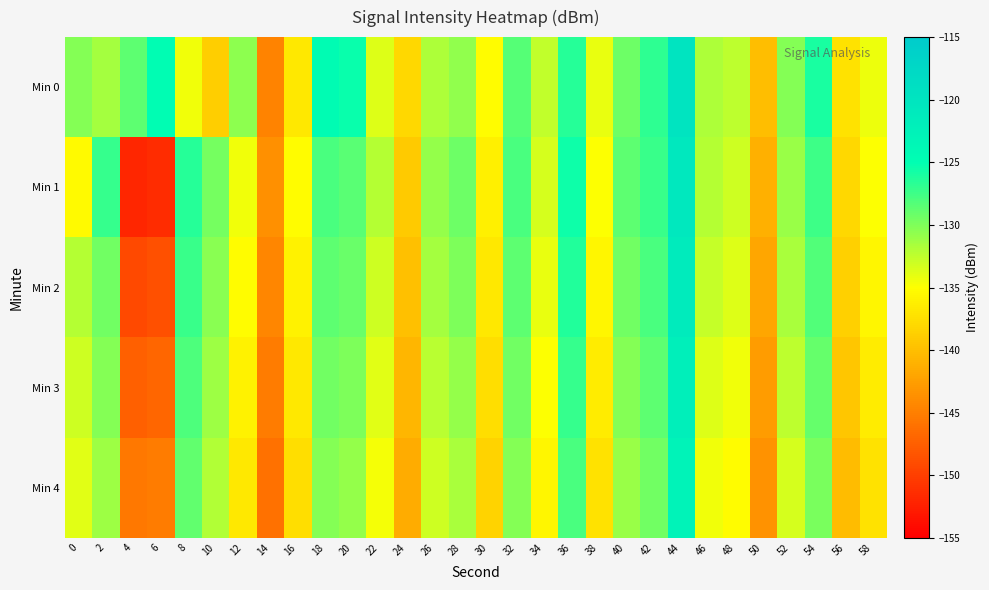

Reading right to left, transcribe all the data shown in this chart.

Min 0: 58=-134.3	56=-137.2	54=-126.0	52=-130.2	50=-140.0	48=-132.5	46=-131.8	44=-119.8	42=-126.8	40=-129.4	38=-134.2	36=-126.5	34=-132.6	32=-128.3	30=-135.2	28=-130.6	26=-131.9	24=-138.1	22=-133.7	20=-125.4	18=-124.6	16=-136.8	14=-144.6	12=-130.5	10=-138.8	8=-134.4	6=-124.7	4=-128.6	2=-131.4	0=-130.2
Min 1: 58=-135.0	56=-138.0	54=-127.5	52=-131.0	50=-141.2	48=-133.0	46=-132.1	44=-120.5	42=-127.2	40=-128.7	38=-135.0	36=-125.6	34=-133.4	32=-127.9	30=-136.1	28=-129.3	26=-130.8	24=-139.2	22=-132.1	20=-128.5	18=-127.9	16=-135.2	14=-143.6	12=-134.4	10=-129.6	8=-126.6	6=-151.5	4=-151.9	2=-127.1	0=-135.4
Min 2: 58=-135.7	56=-138.7	54=-128.2	52=-131.7	50=-141.9	48=-133.7	46=-132.8	44=-121.2	42=-127.9	40=-129.4	38=-135.7	36=-126.3	34=-134.1	32=-128.6	30=-136.8	28=-130.0	26=-131.5	24=-139.9	22=-133.0	20=-129.2	18=-128.6	16=-136.0	14=-144.4	12=-135.2	10=-130.4	8=-127.3	6=-148.7	4=-149.2	2=-129.5	0=-132.1
Min 3: 58=-136.5	56=-139.5	54=-129.0	52=-132.5	50=-142.7	48=-134.5	46=-133.6	44=-122.0	42=-128.7	40=-130.2	38=-136.5	36=-127.1	34=-134.9	32=-129.4	30=-137.6	28=-130.8	26=-132.3	24=-140.7	22=-133.8	20=-130.0	18=-129.4	16=-136.8	14=-145.2	12=-136.0	10=-131.2	8=-128.1	6=-147.0	4=-147.4	2=-130.3	0=-133.0
Min 4: 58=-137.3	56=-140.3	54=-129.8	52=-133.3	50=-143.5	48=-135.3	46=-134.4	44=-122.8	42=-129.5	40=-131.0	38=-137.3	36=-127.9	34=-135.7	32=-130.2	30=-138.4	28=-131.6	26=-133.1	24=-141.5	22=-134.6	20=-130.8	18=-130.2	16=-137.6	14=-146.0	12=-136.8	10=-132.0	8=-128.9	6=-145.3	4=-145.6	2=-131.1	0=-133.8